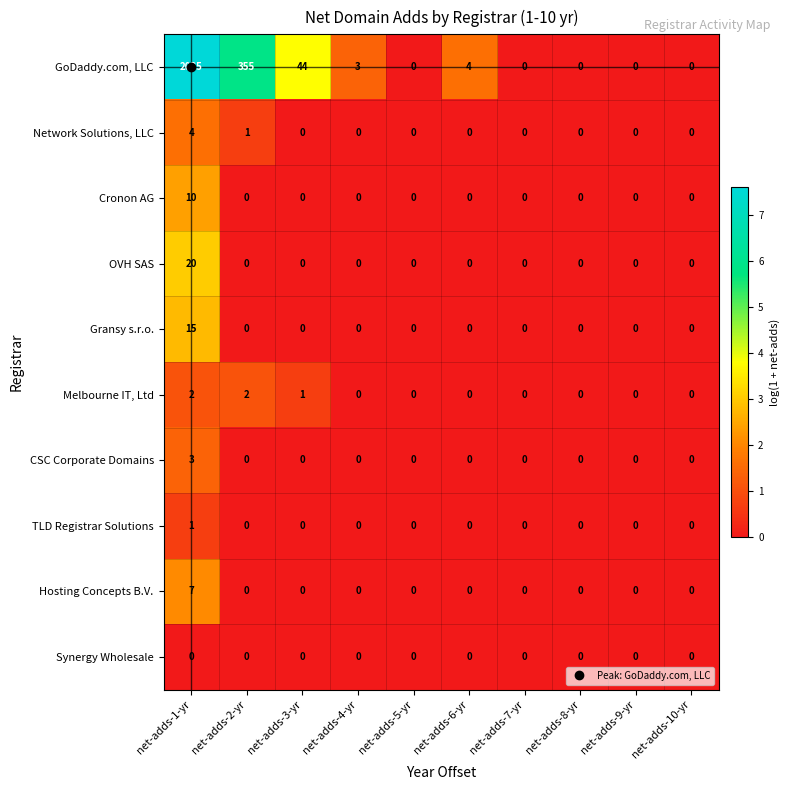

What is the difference between the highest and lowest values at net-adds-3-yr?

44